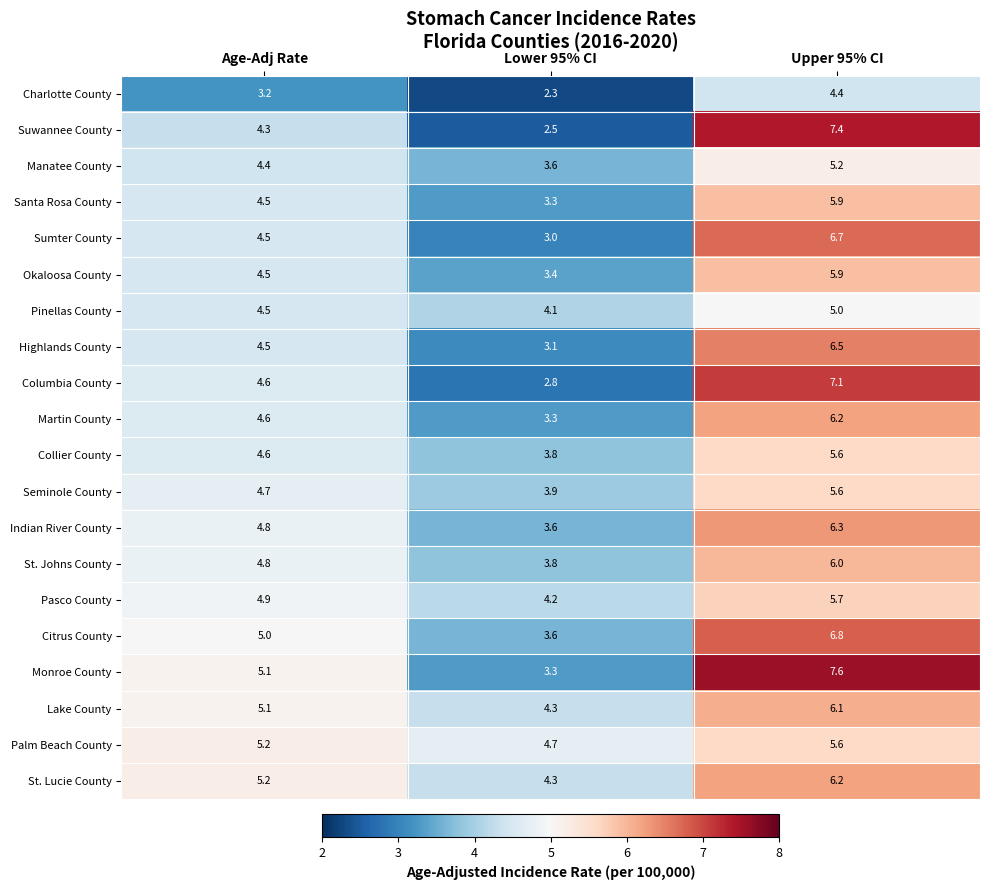

Where does the St. Lucie County series first go above 5?

Age-Adj Rate